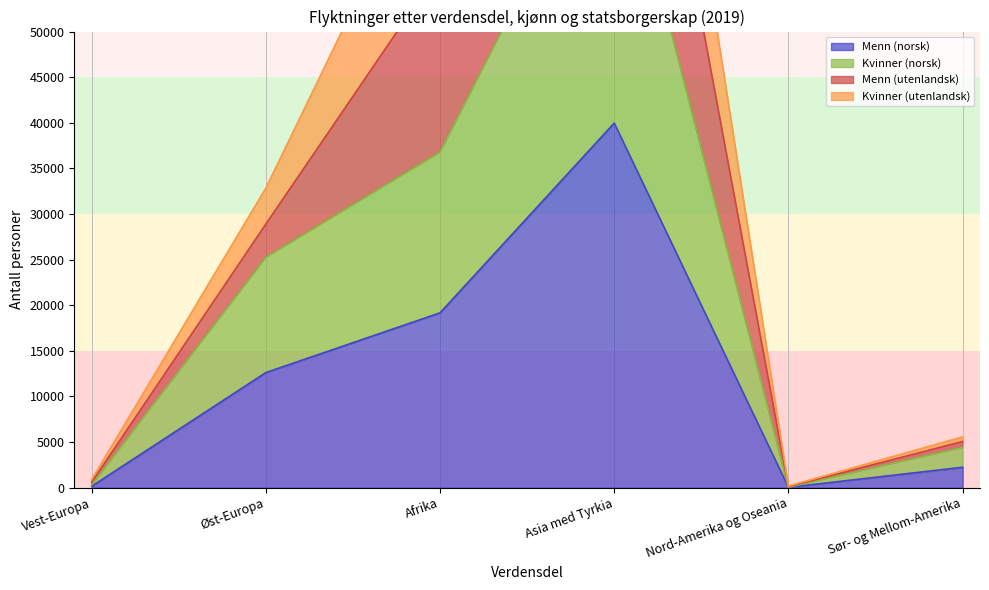

Does the chart have visible grid lines?

No